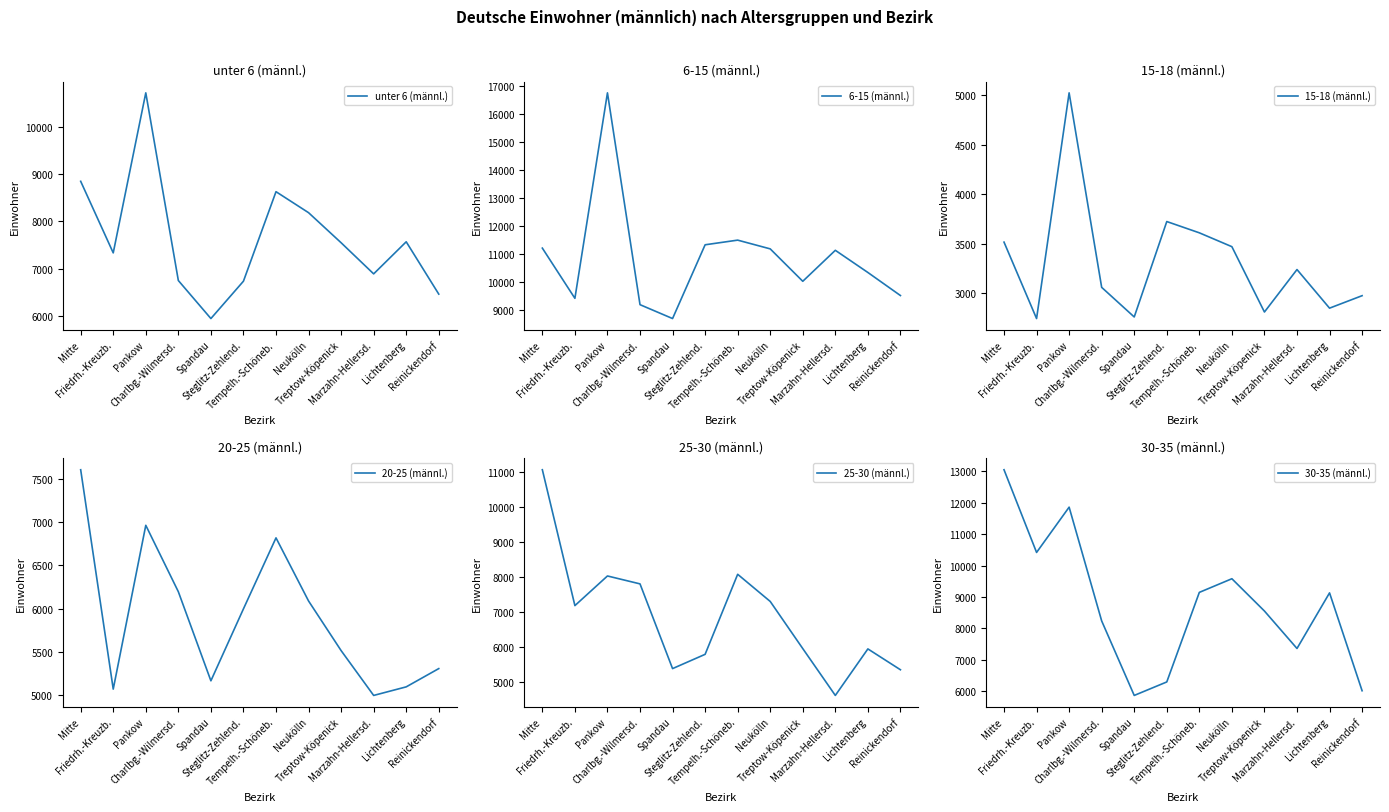

What is the difference between the highest and lowest values at Marzahn-Hellersd.?

7893